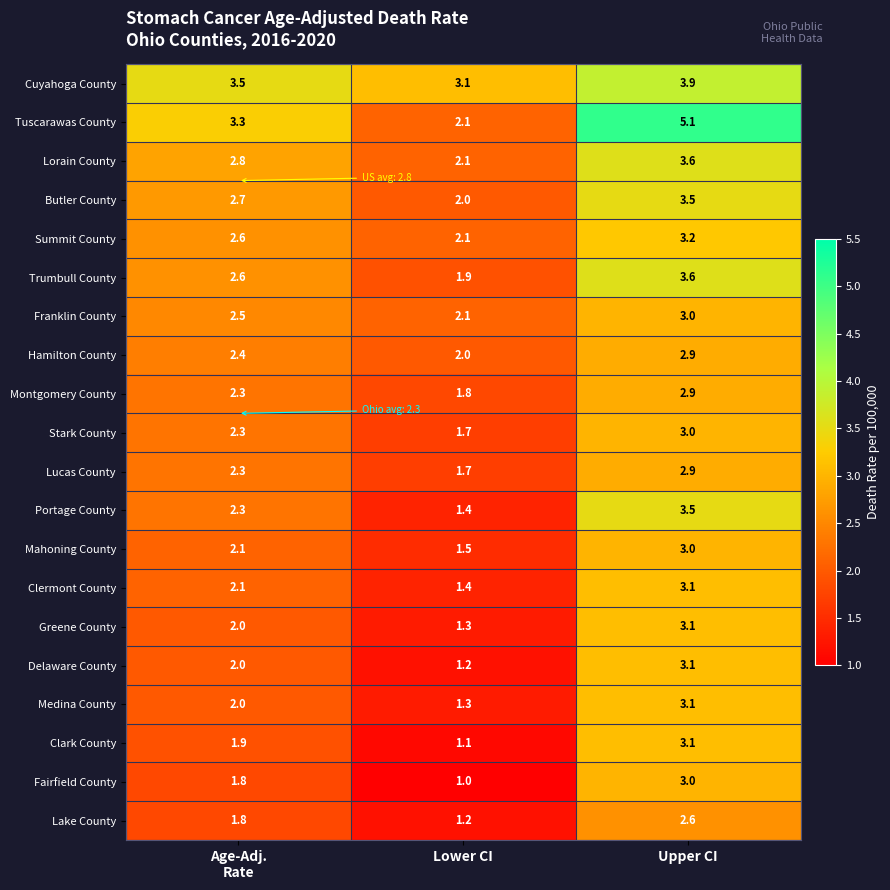

What is the total value across all series at Upper CI?

65.2